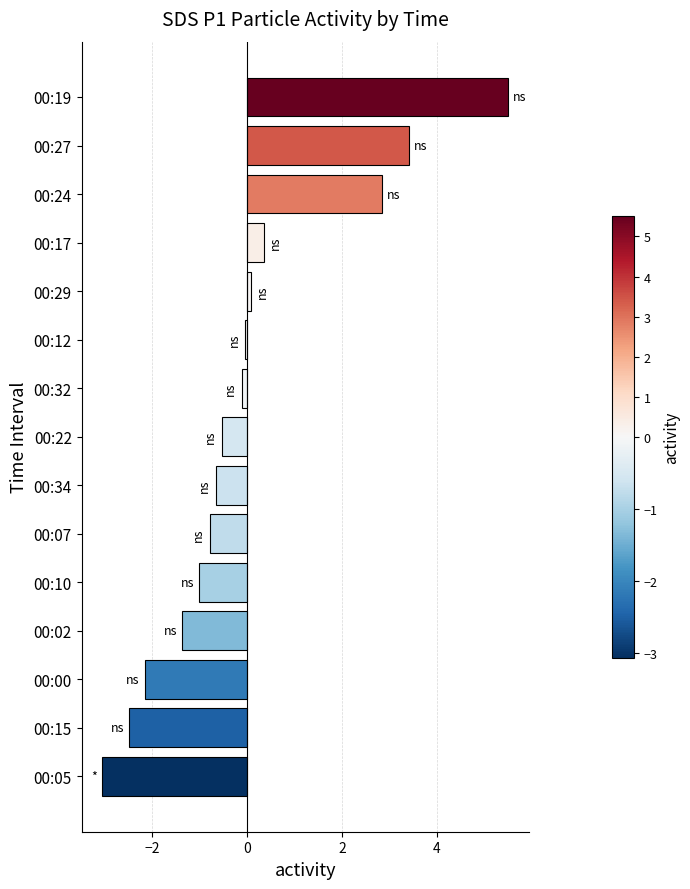

Rank the categories by value from lowest to highest.

00:05, 00:15, 00:00, 00:02, 00:10, 00:07, 00:34, 00:22, 00:32, 00:12, 00:29, 00:17, 00:24, 00:27, 00:19